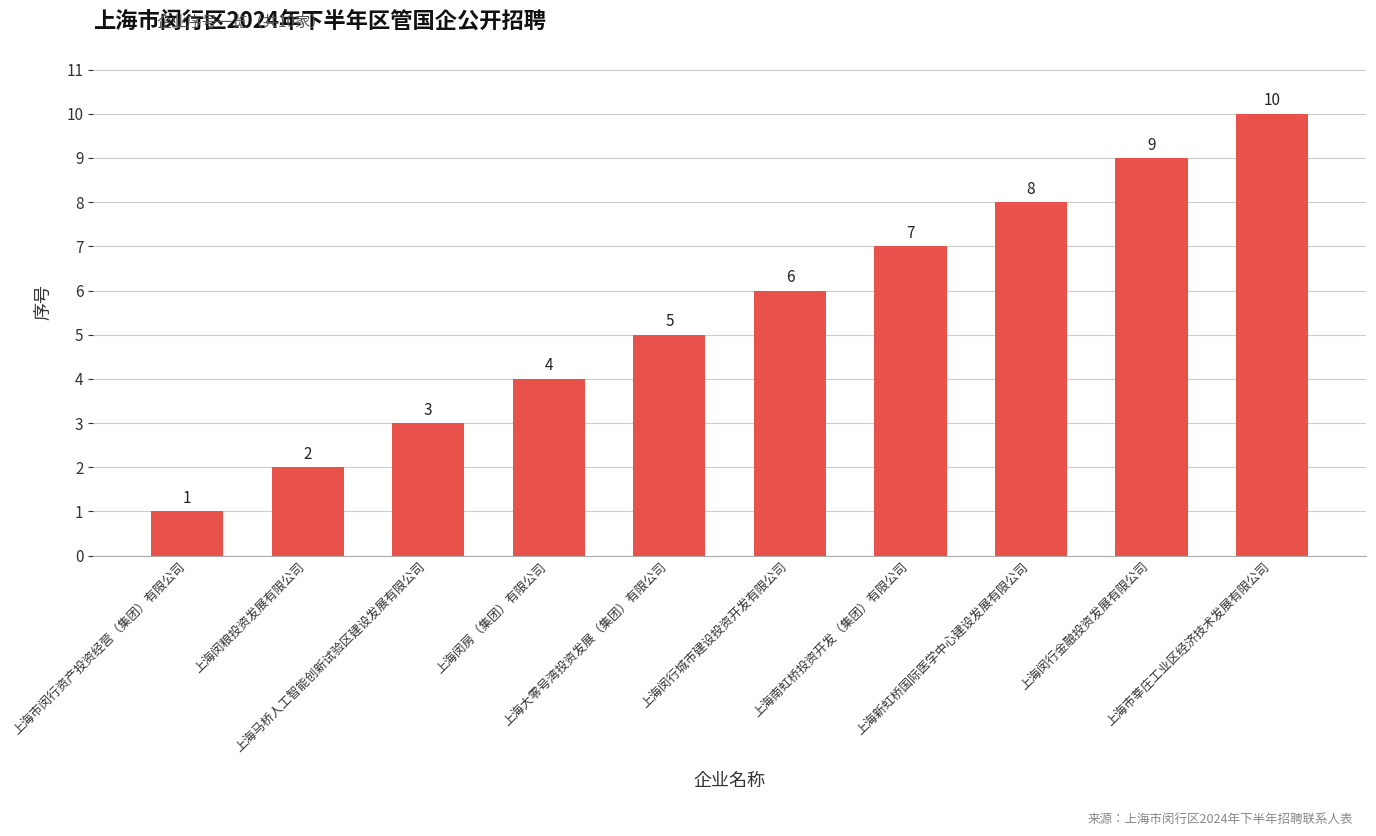

How many series are shown in this chart?

1